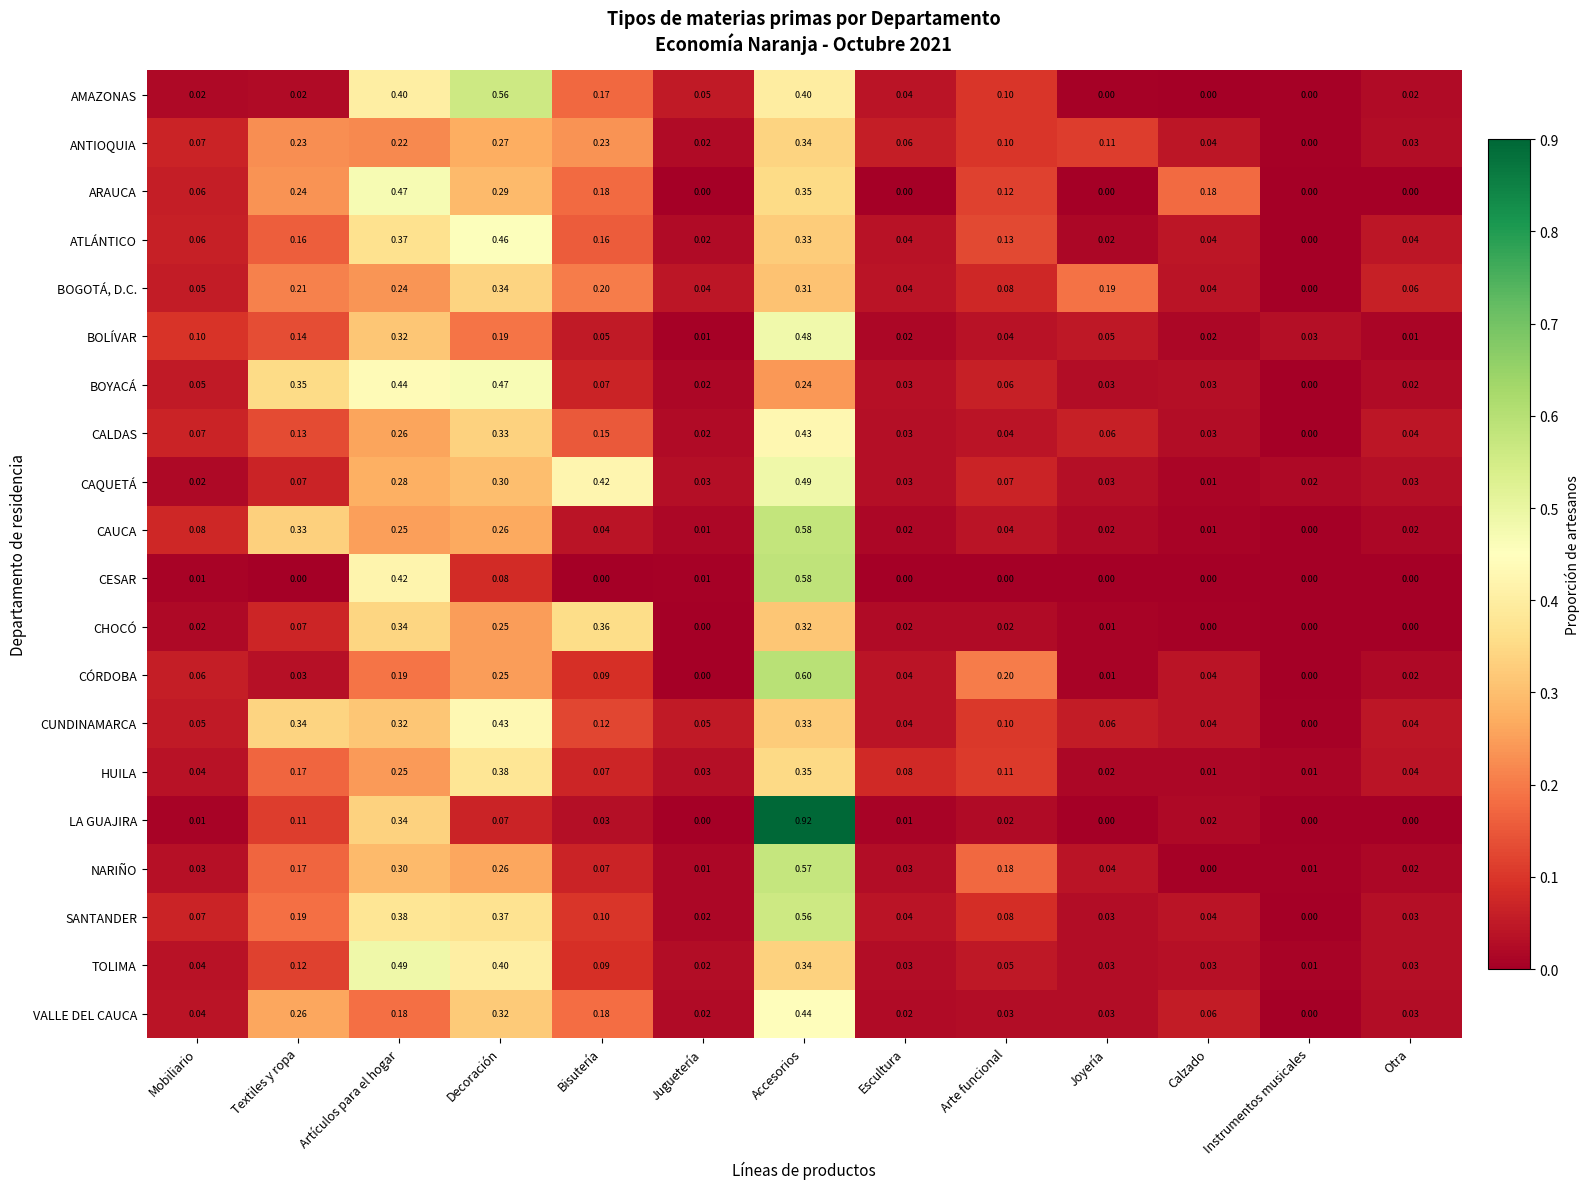

Which label corresponds to the largest value in the chart?

Accesorios